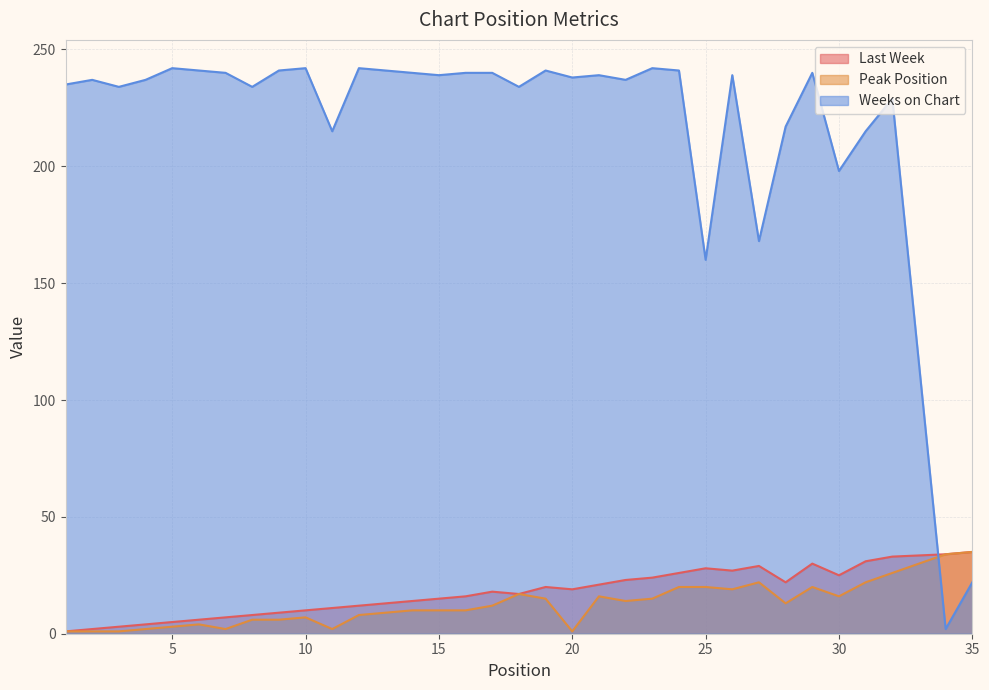

What is the difference between the second highest and minimum values in the Weeks on Chart series?

240